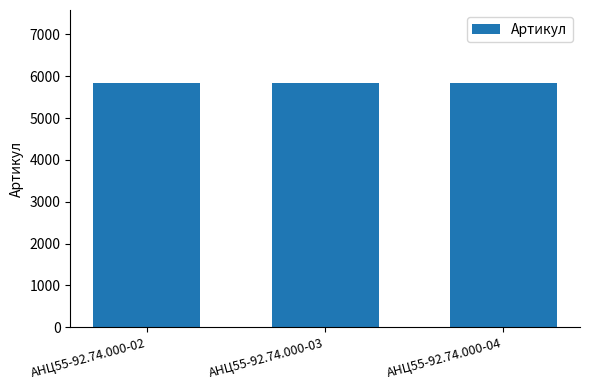

True or false: the data shows 5833 at АНЦ55-92.74.000-02.

True